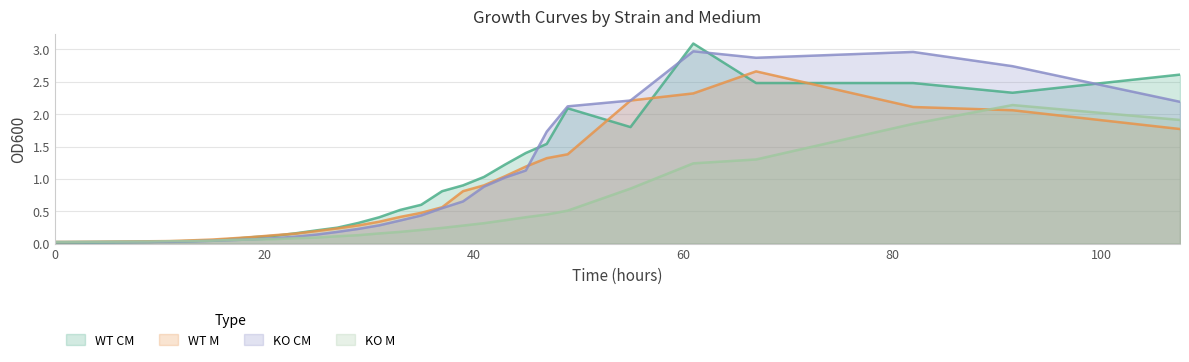

The WT_CM series shows 0.0 at 19. True or false?

False